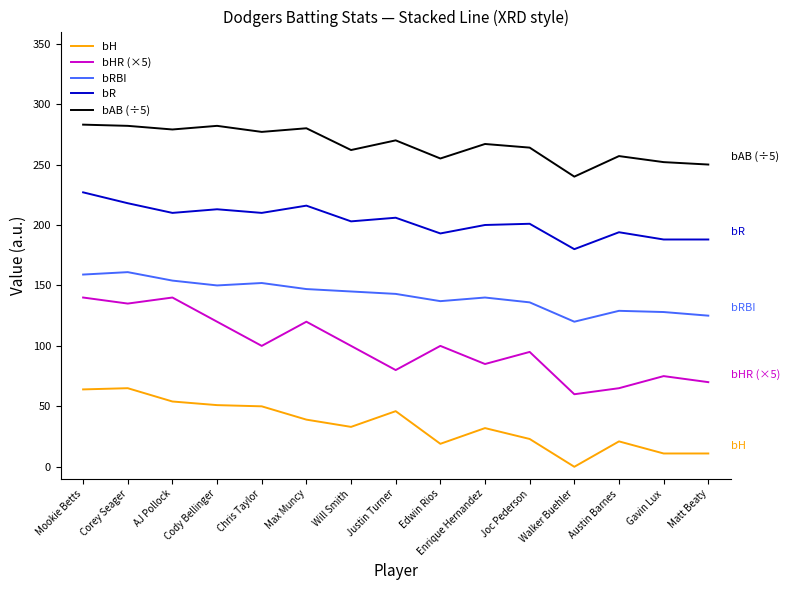

True or false: bR has a value of 286 at Gavin Lux.

False